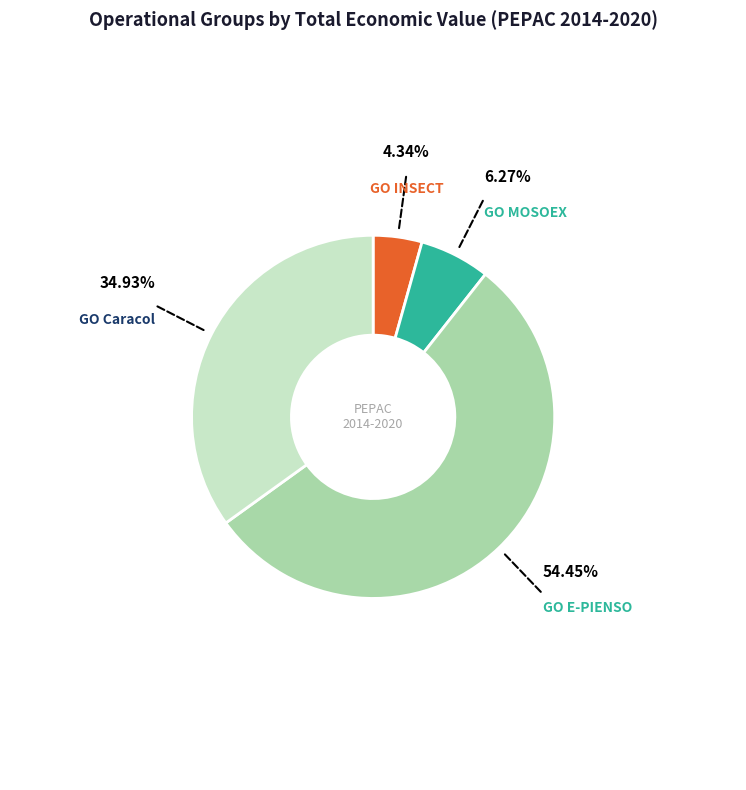

Is there a majority slice in this chart?

Yes